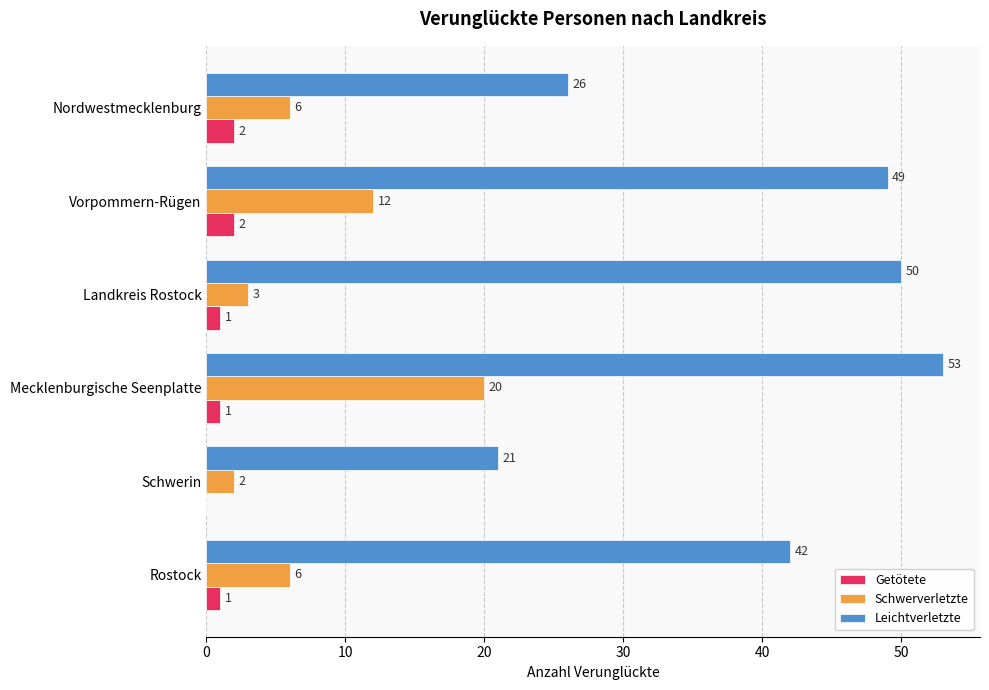

What is the greatest value displayed?

53